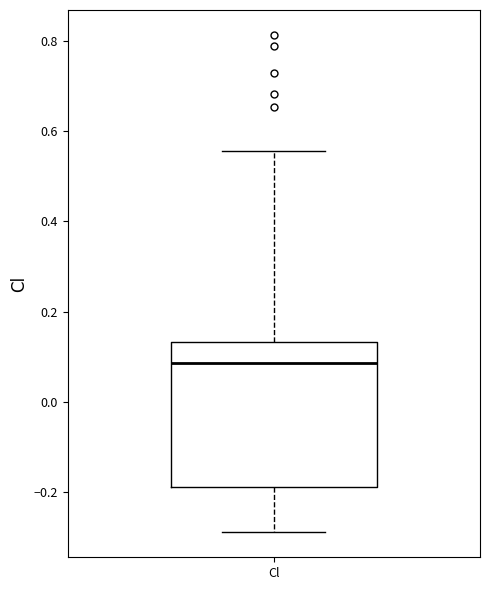

Read this box plot against the y-axis: the position of the median line, the range covered by the box, and the ends of both whiskers. The values are not printed on the chart, so give them approximately, as read against the axis.

median 0.08, box -0.18 to 0.14, whiskers -0.30 to 0.56